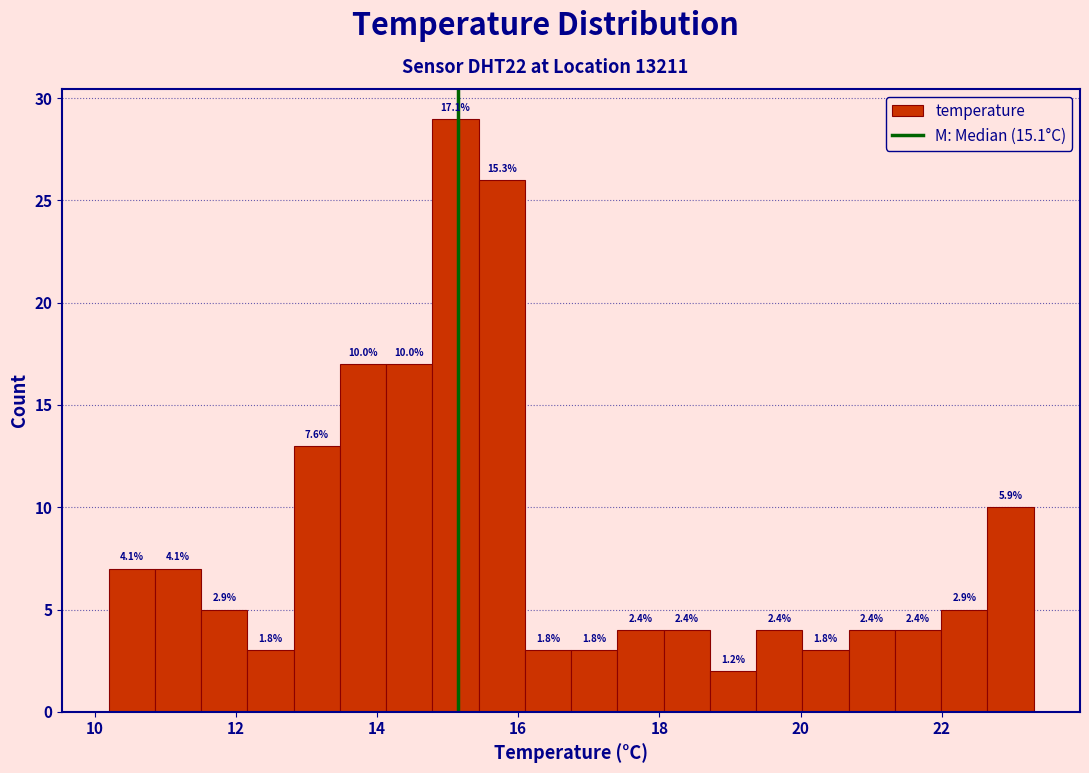

Around what value on the x-axis is the tallest bar? Give the approximate position of its centre, as read against the axis.

15.2